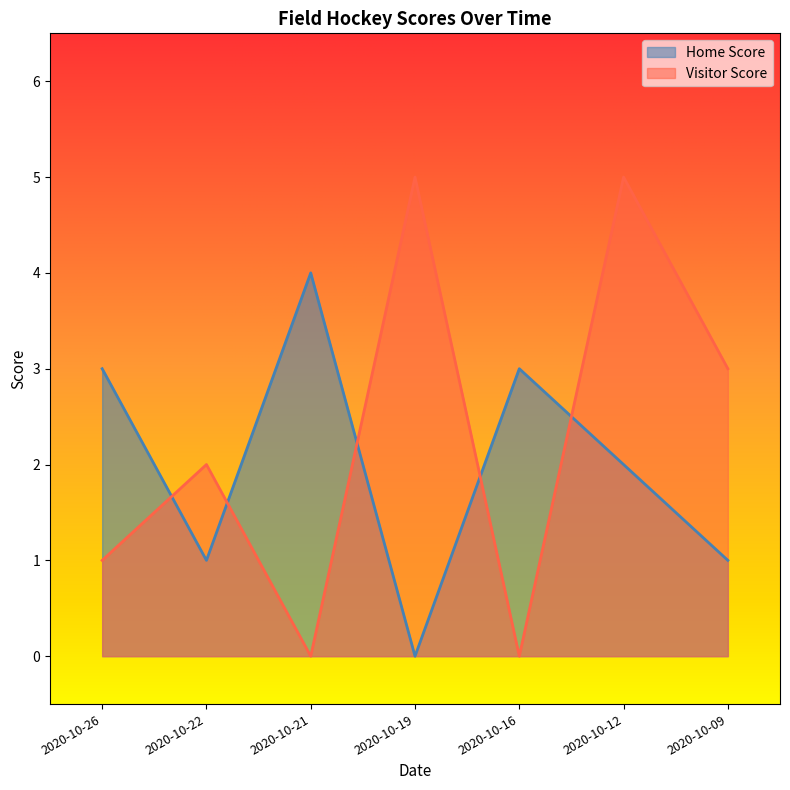

List the labels in order of Home Score value, largest first.

2020-10-21, 2020-10-26, 2020-10-16, 2020-10-12, 2020-10-22, 2020-10-09, 2020-10-19